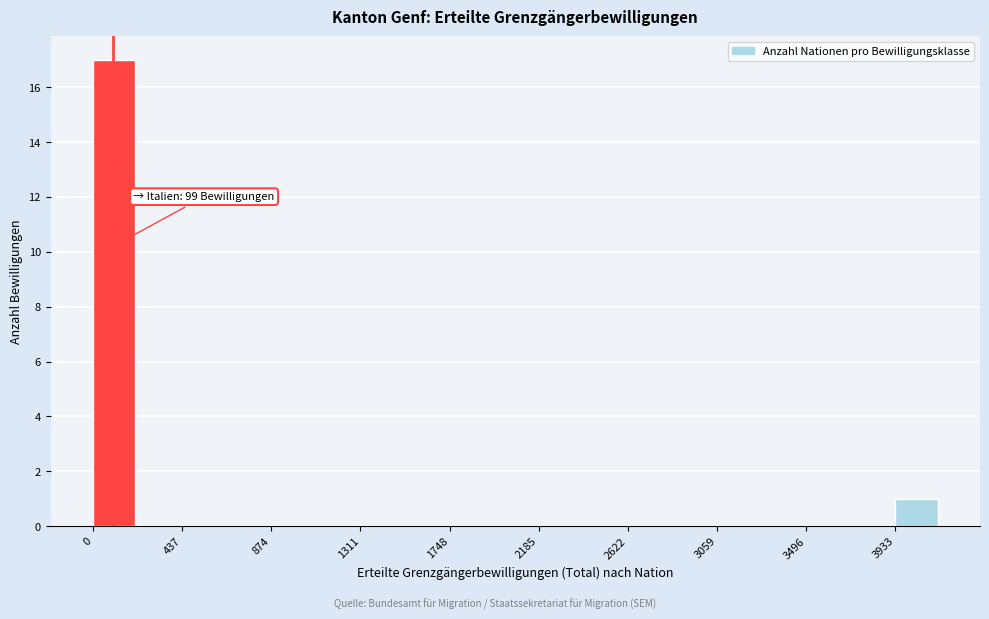

Over which range of the x-axis is the bar tallest?

0 to 200